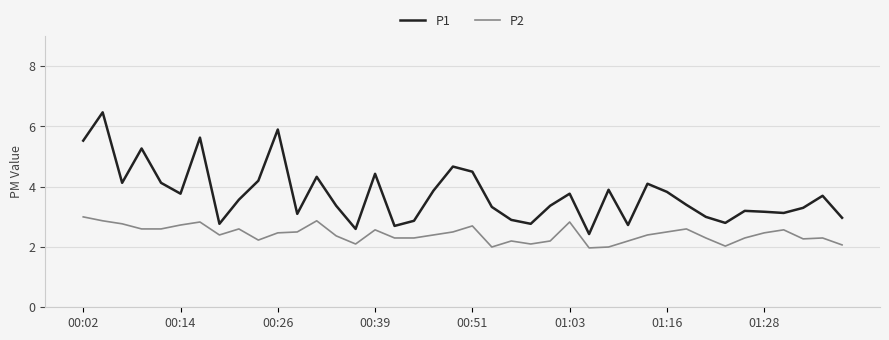

True or false: P1 and P2 cross at least once.

False